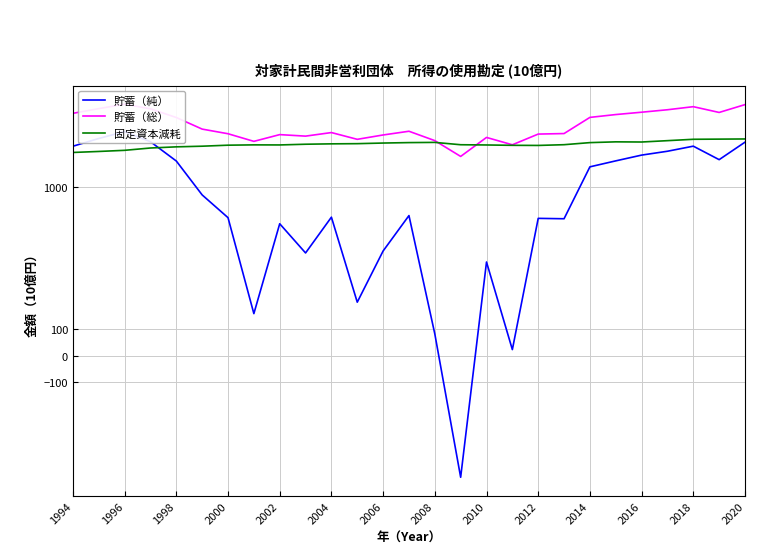

What are all the series names shown in the legend?

貯蓄（純）, 貯蓄（総）, 固定資本減耗